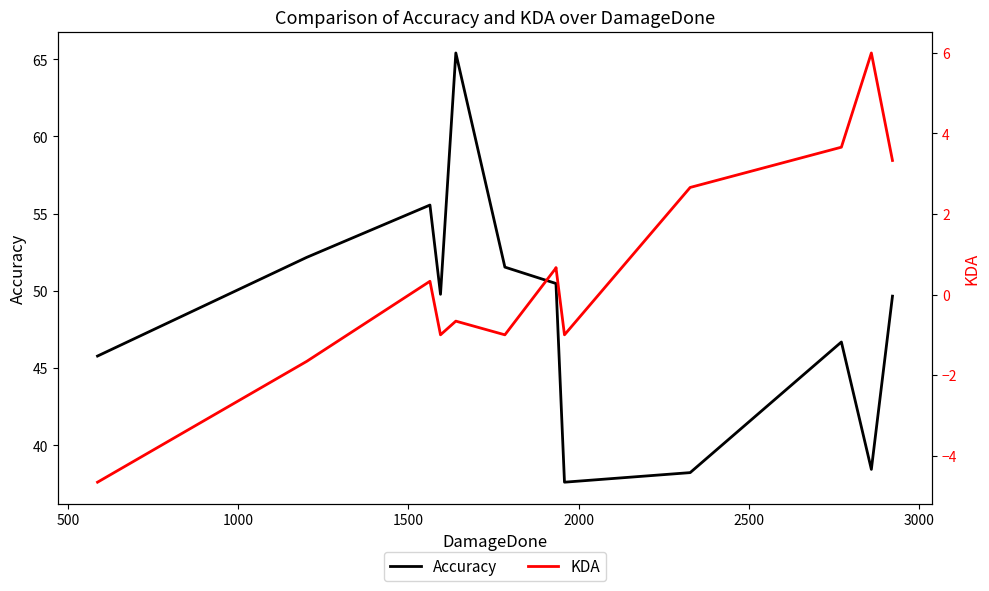

Count the number of categories in the chart.

13